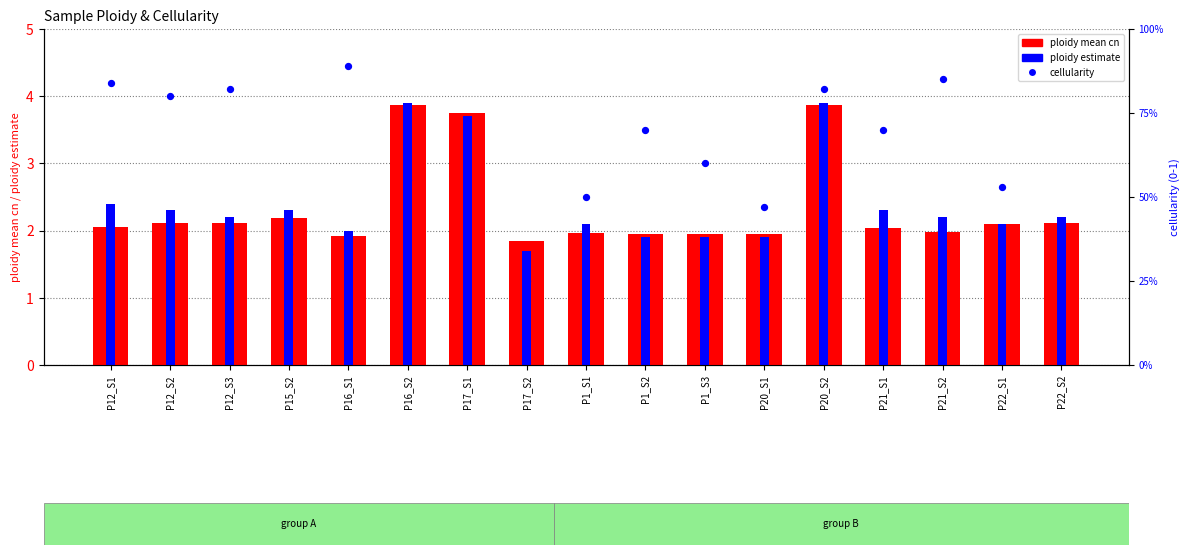

Which series contains the highest Y value?

ploidy estimate